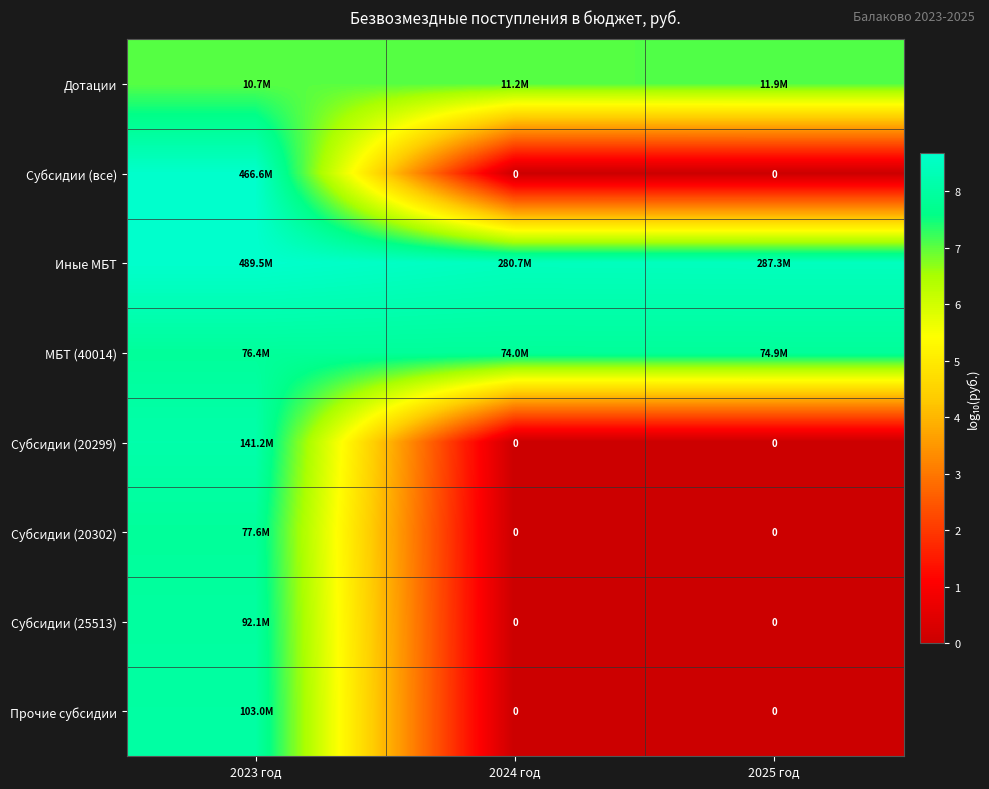

What is the highest value of the Субсидии (25513) series?

8.0